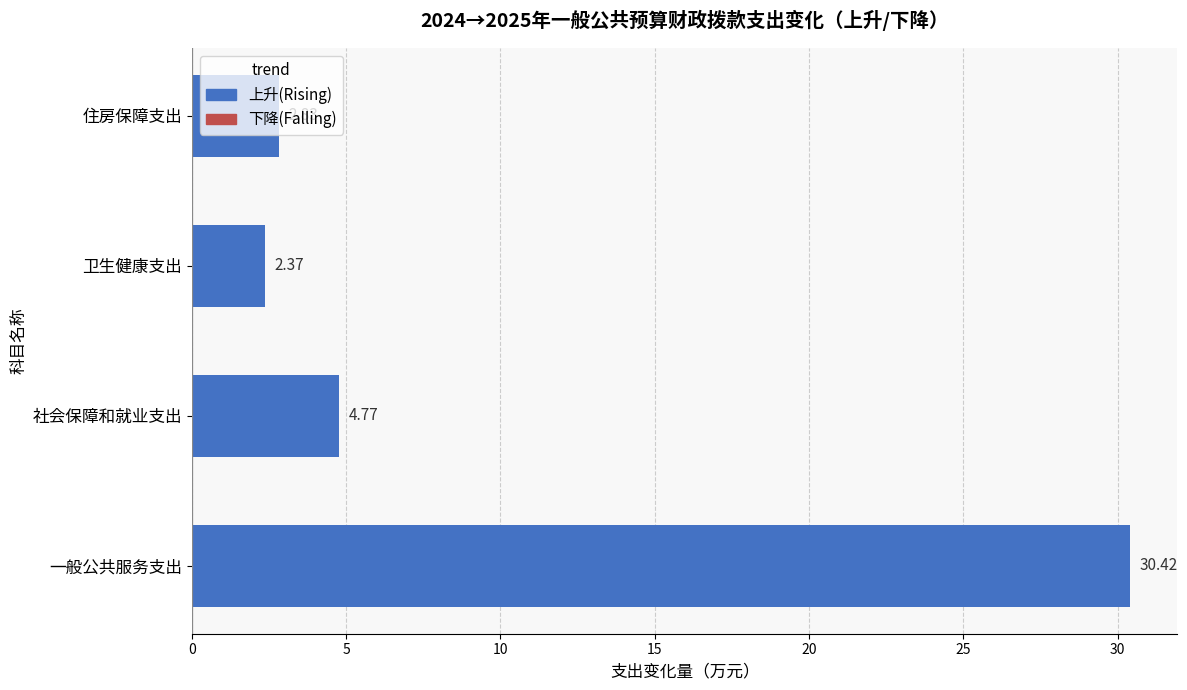

The 上升(Rising) series shows 30.4 at 一般公共服务支出. True or false?

True